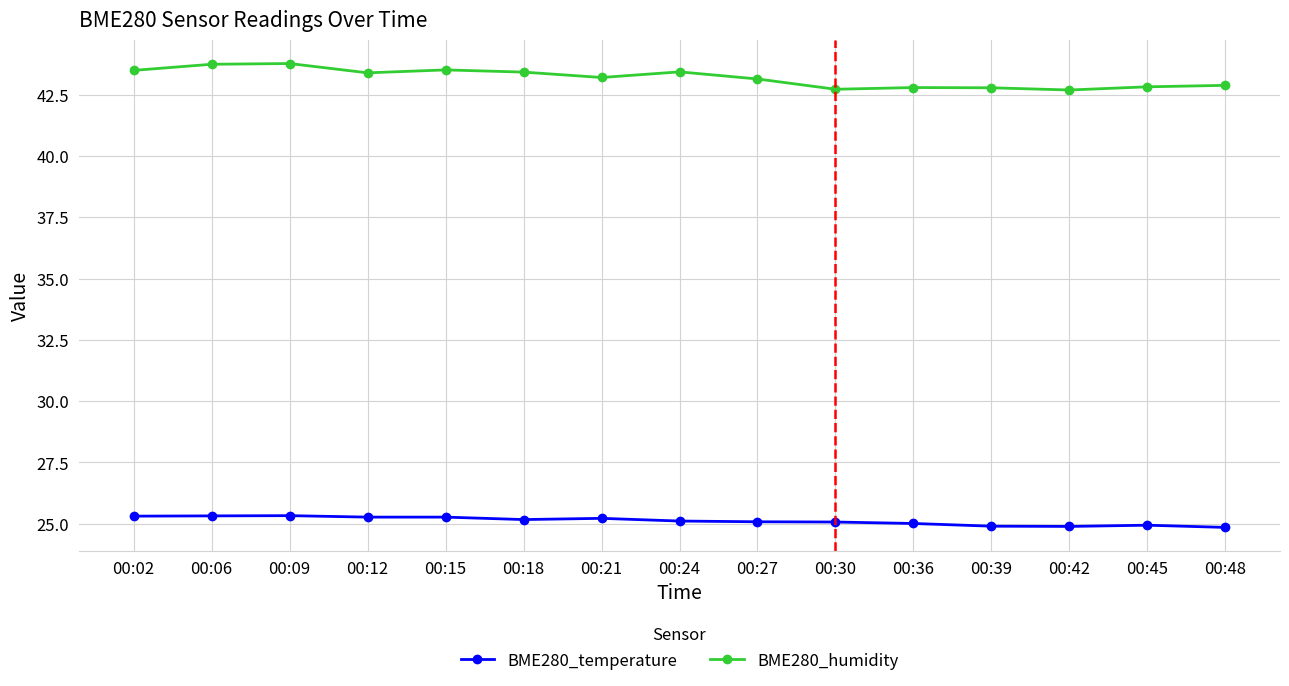

Which series has the largest total across all categories?

BME280_humidity